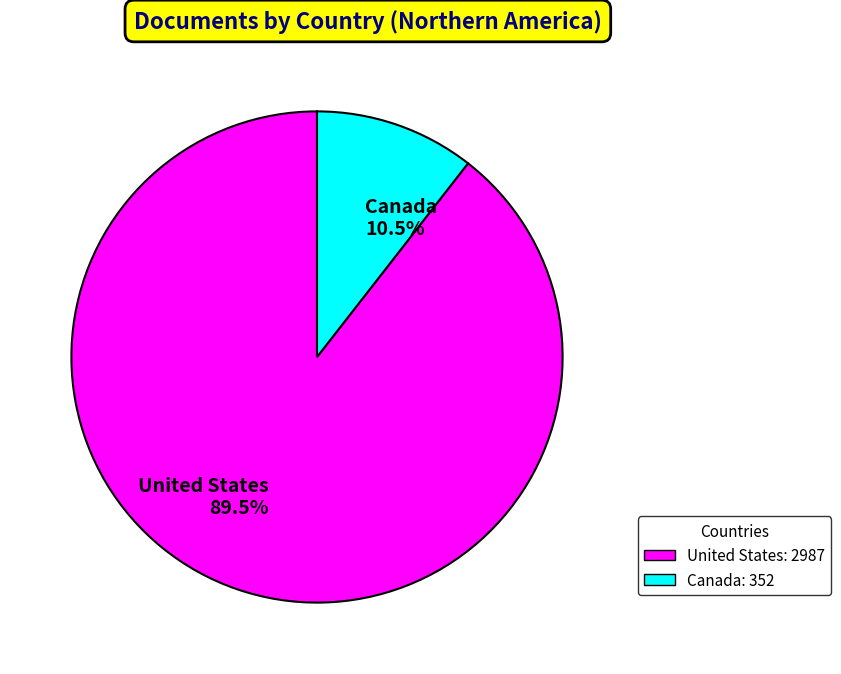

Between United States and Canada, which is larger?

United States